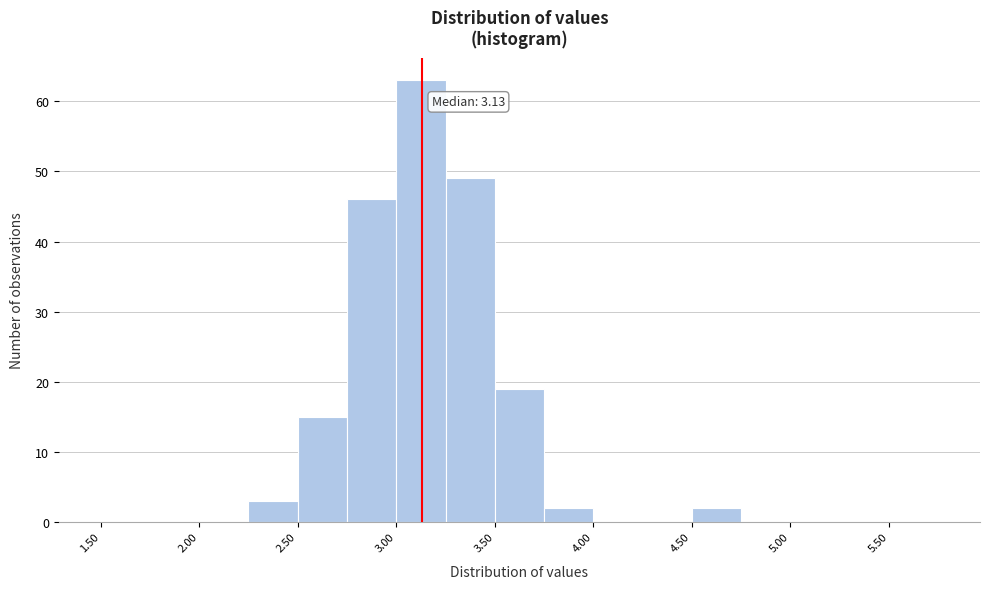

Over which range of the x-axis is the bar tallest?

3.00 to 3.25